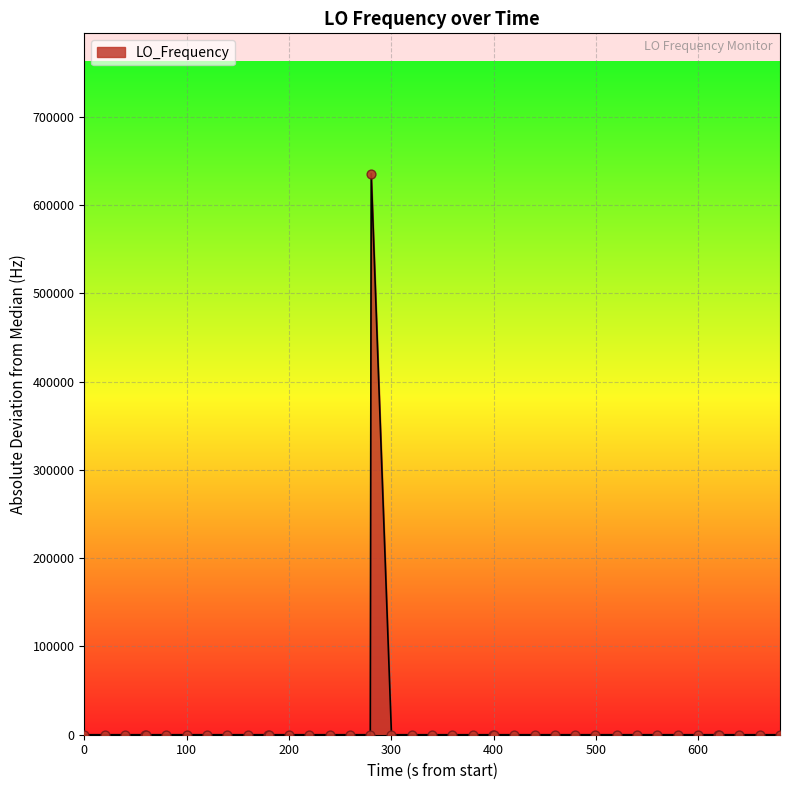

What is the maximum value shown in the chart?

635706.3